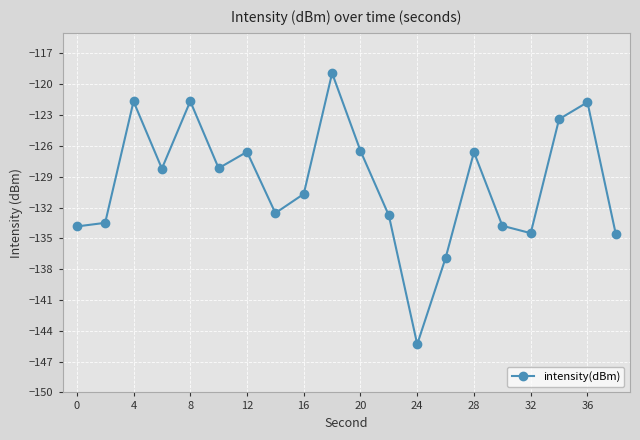

What is the minimum value shown in the chart?

-145.3